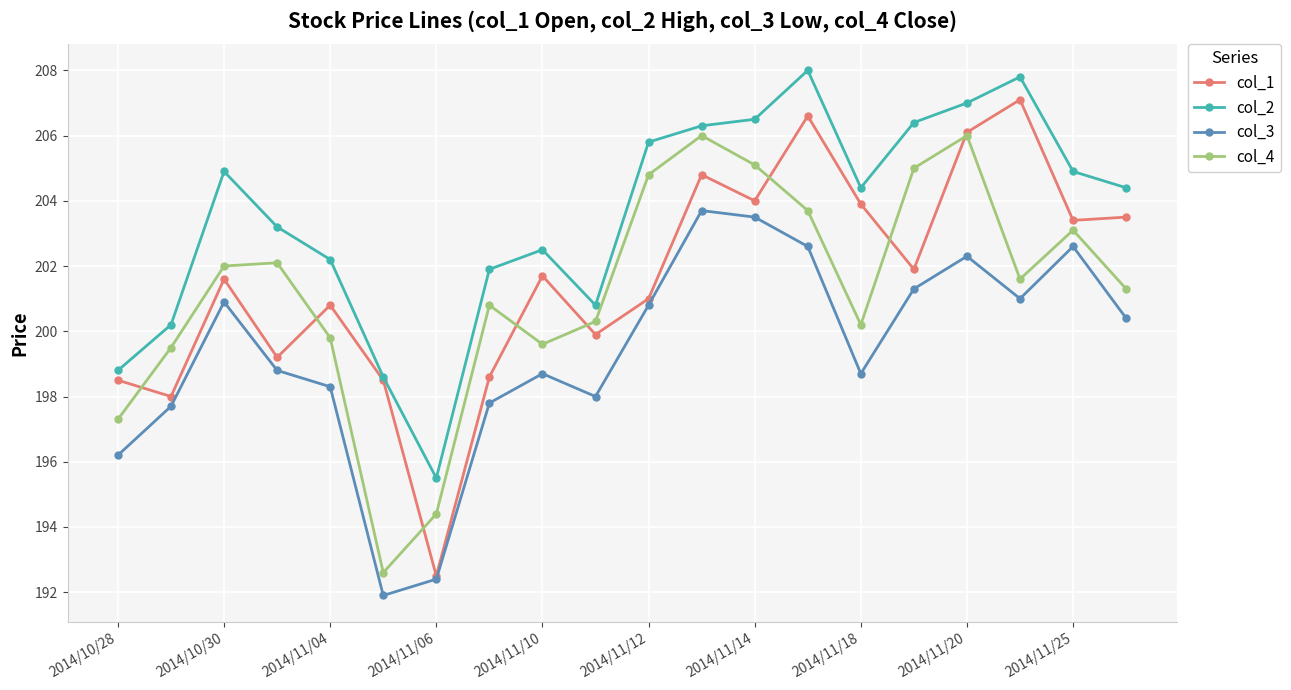

Which series has the largest total across all categories?

col_2